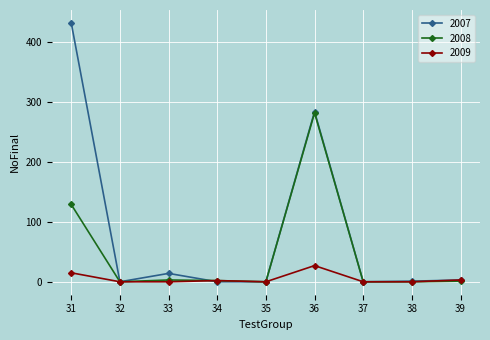

How many categories are shown in the chart?

9